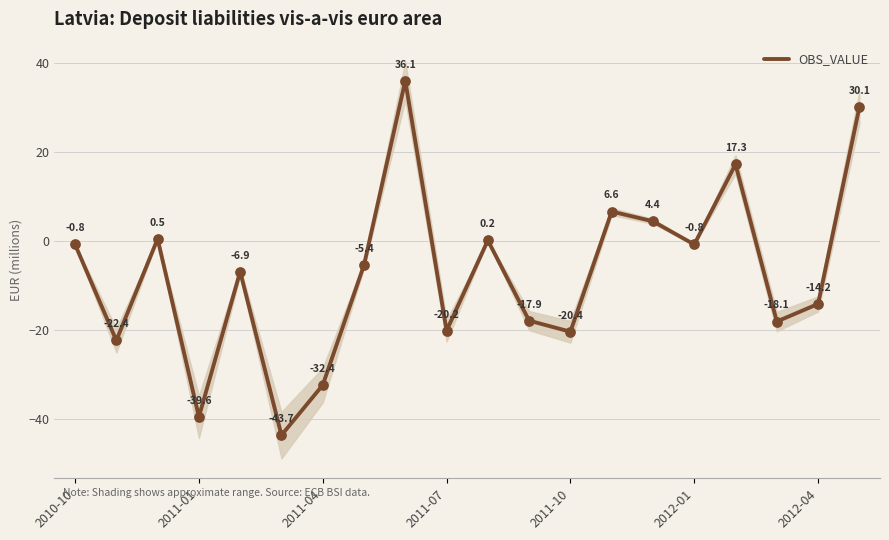

What is the lowest value of the OBS_VALUE series?

-43.7